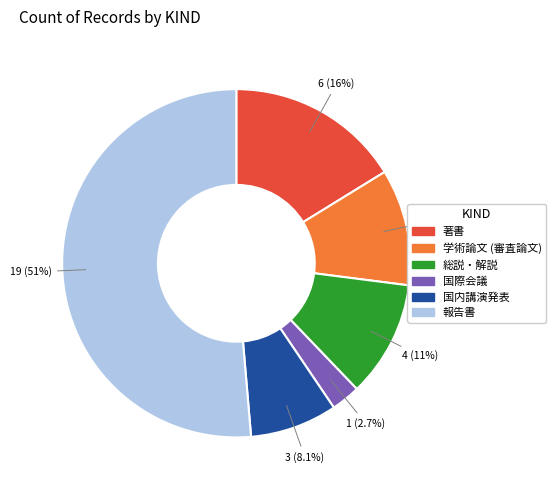

Approximately how many times larger is the value at 著書 compared to 国内講演発表?

2.0